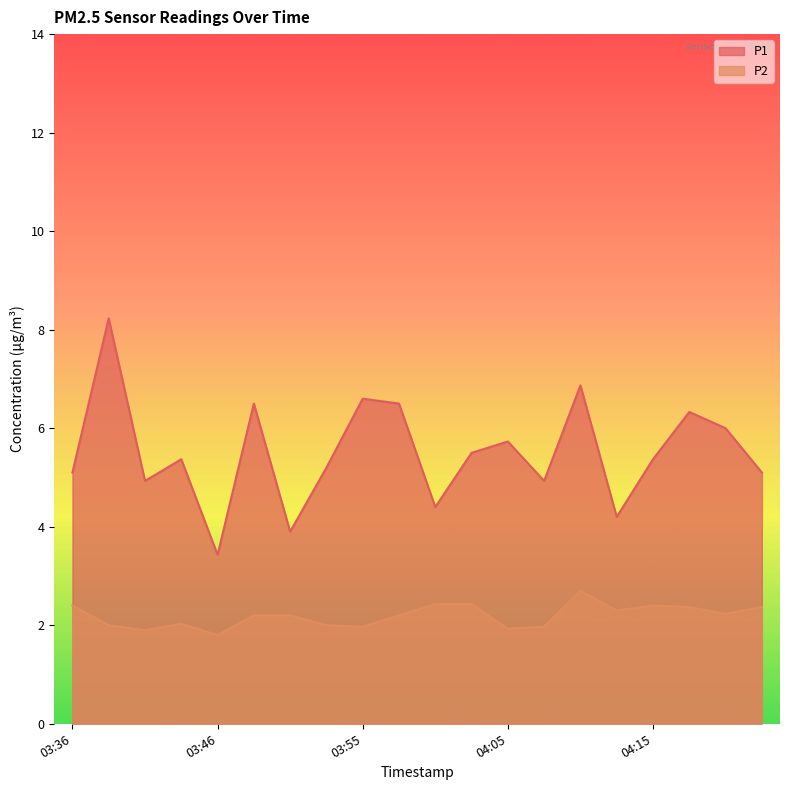

At 04:05, list the series in order from smallest to largest.

P2, P1